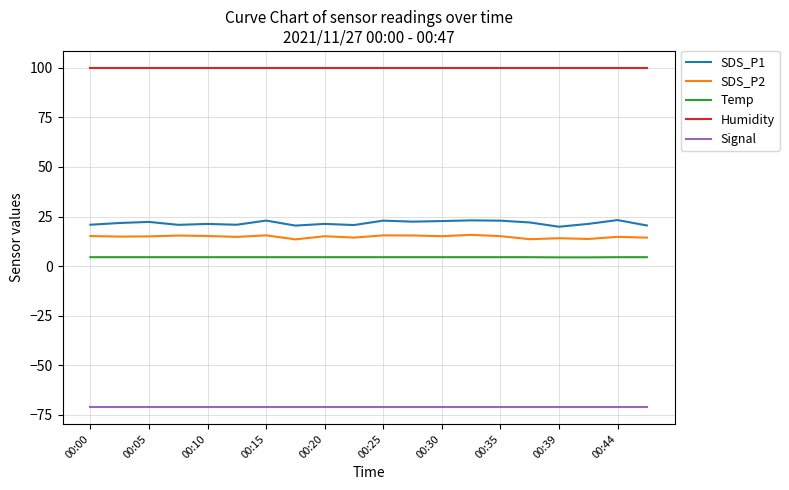

What is the smallest value displayed?

-71.0